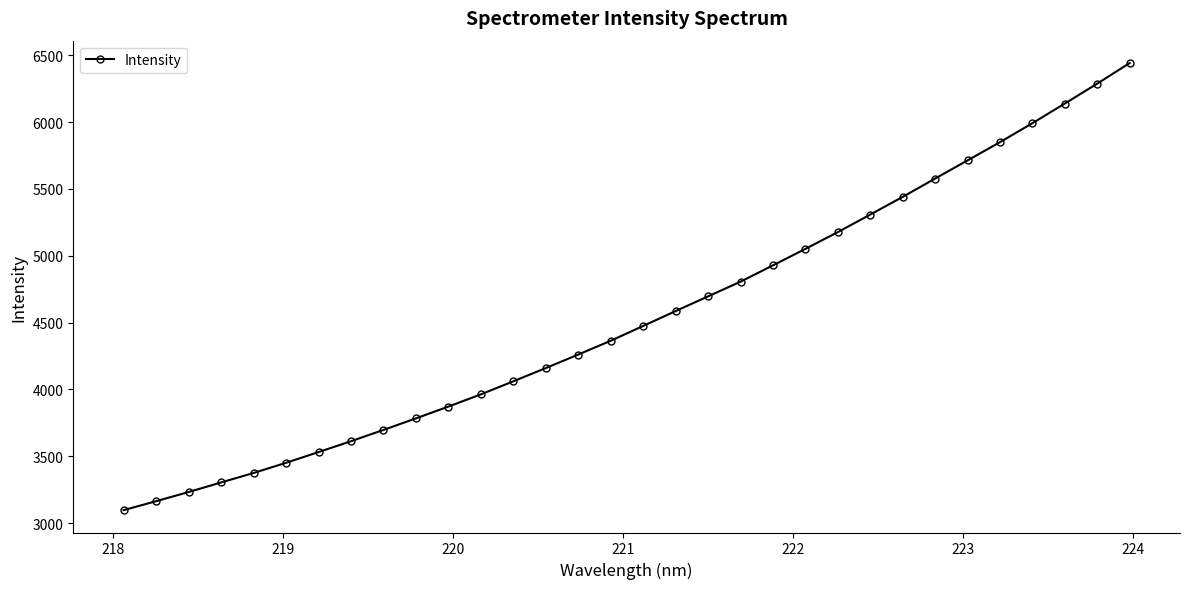

What is the value of the 27th point from the left?

5714.2